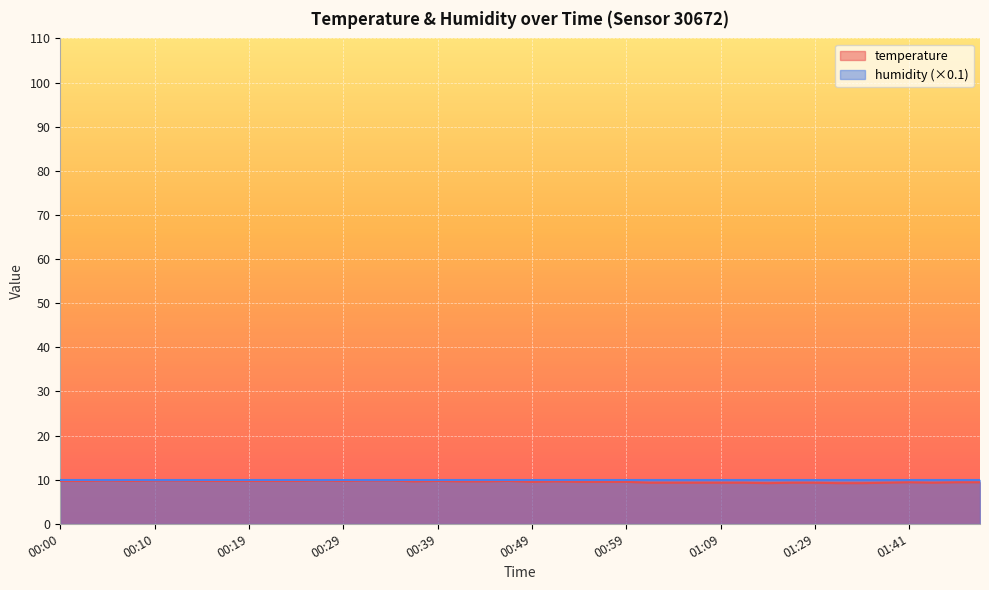

Which has a higher value, 01:09 or 00:02?

00:02